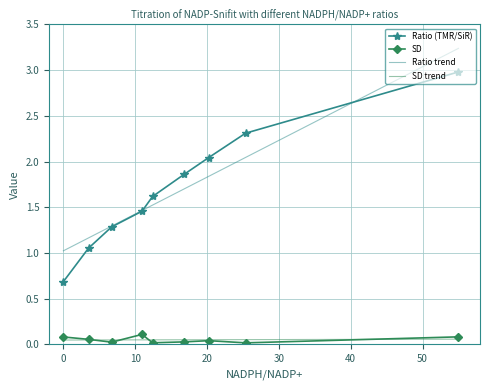

How many distinct data groups are displayed?

2